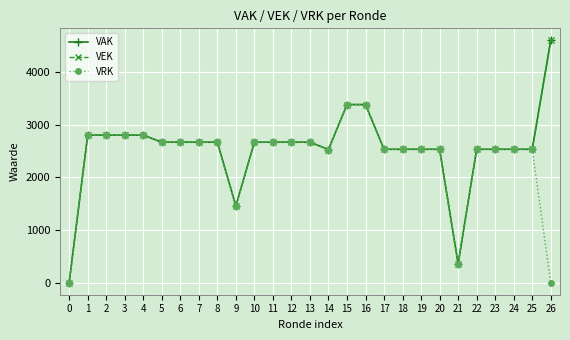

At how many categories does at least one series exceed 3203?

3